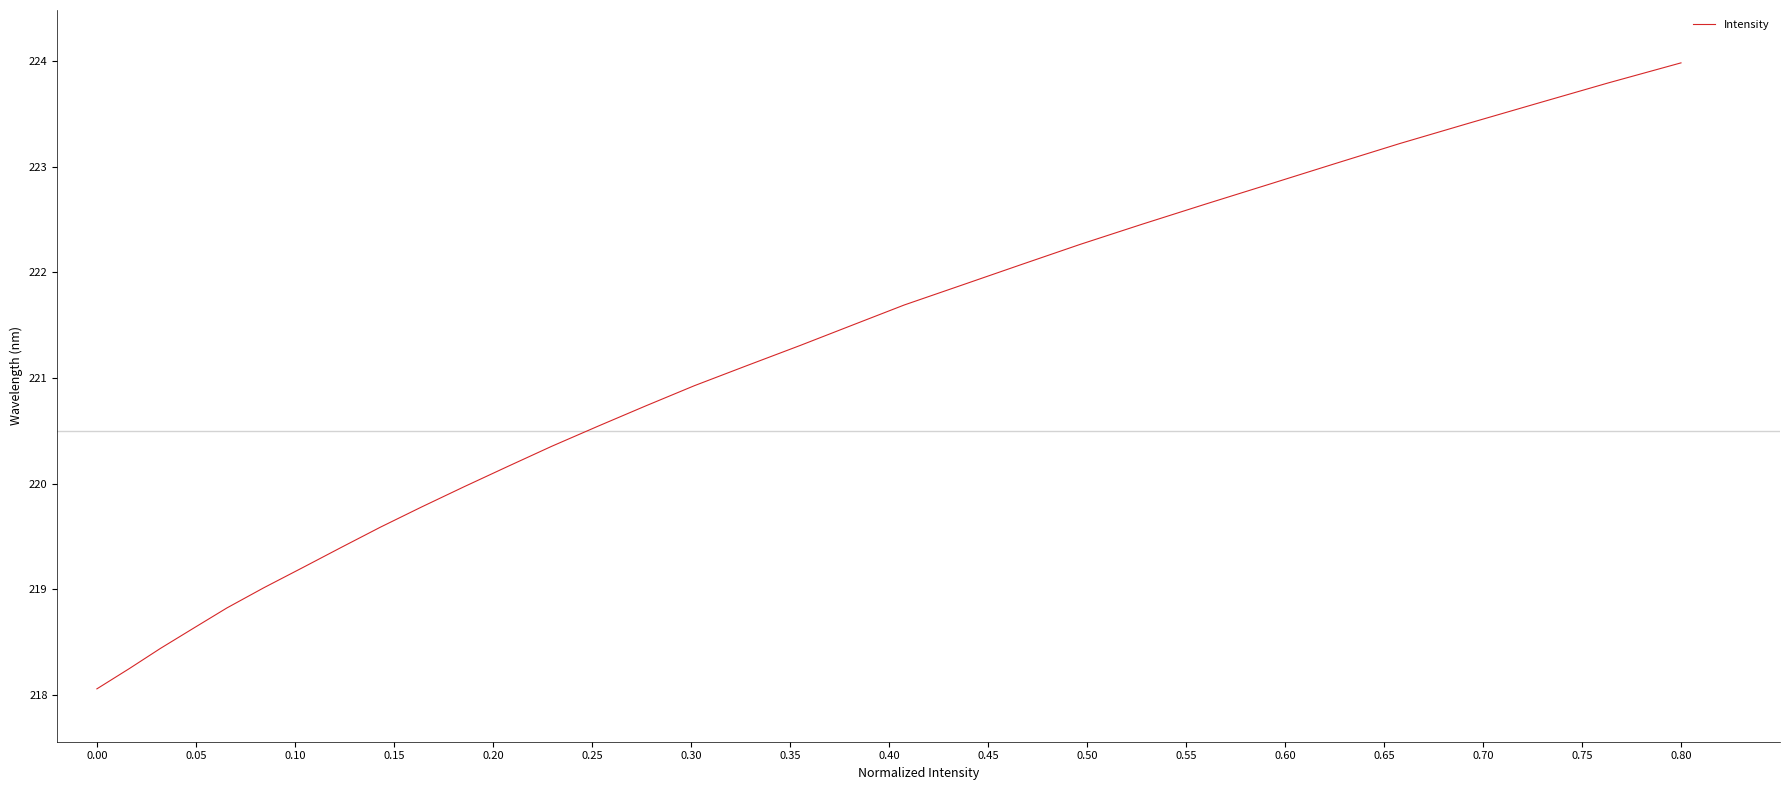

What is the difference between the maximum and minimum values?

5.9